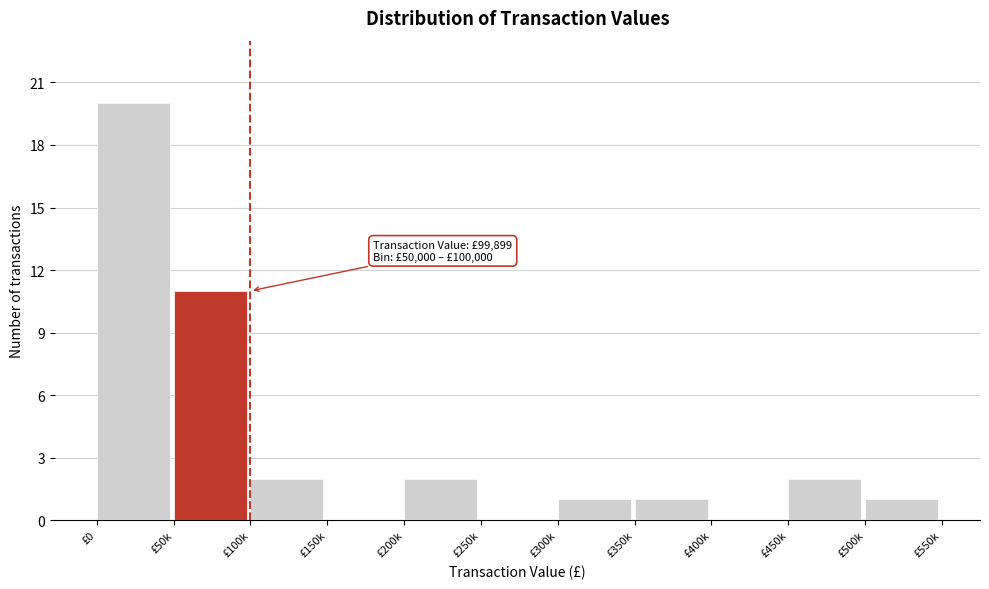

Reading left to right, what are all the values shown in this chart?

£0=20	£50k=11	£100k=2	£150k=0	£200k=2	£250k=0	£300k=1	£350k=1	£400k=0	£450k=2	£500k=1